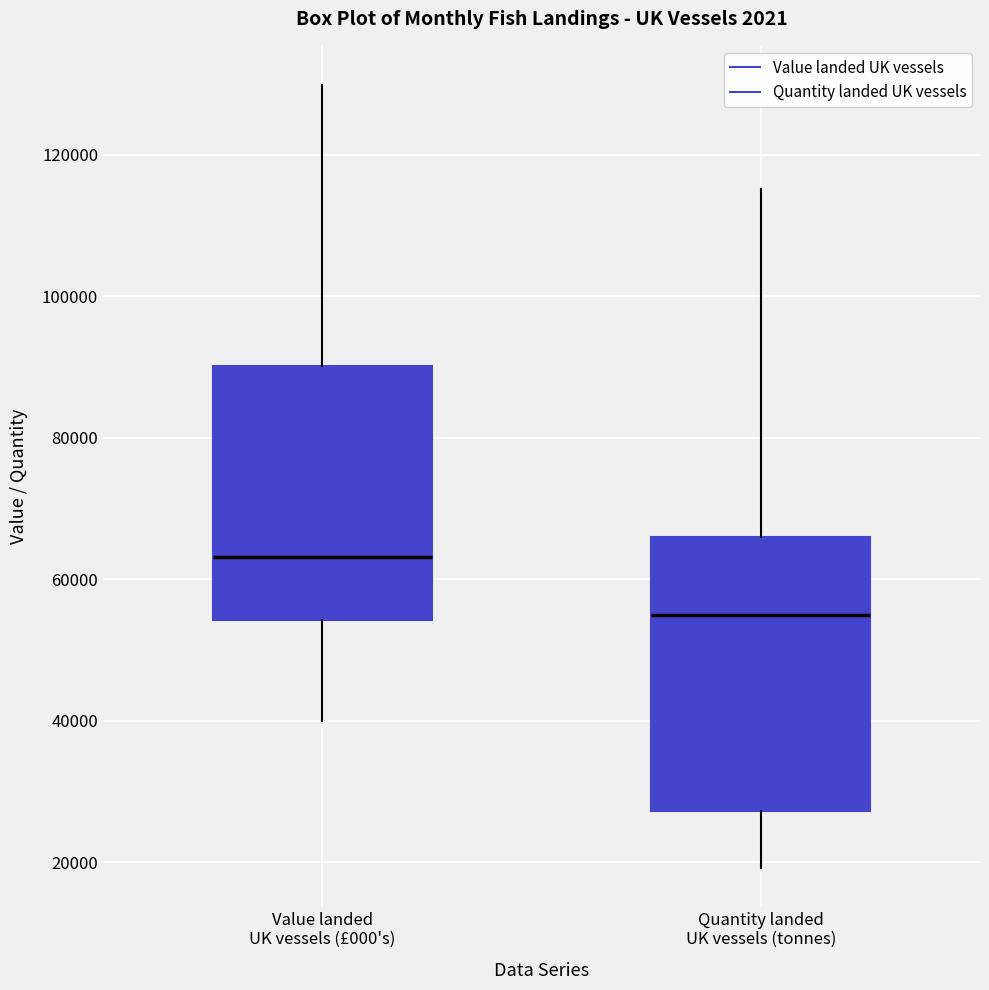

Reading left to right, read every box against the y-axis: the position of its median line, the range the box covers, and the ends of its whiskers. The values are not printed on the chart, so give them approximately, as read against the axis.

Value landed UK vessels (£000's): median 64000, box 54000 to 90000, whiskers 40000 to 130000
Quantity landed UK vessels (tonnes): median 54000, box 28000 to 66000, whiskers 20000 to 116000